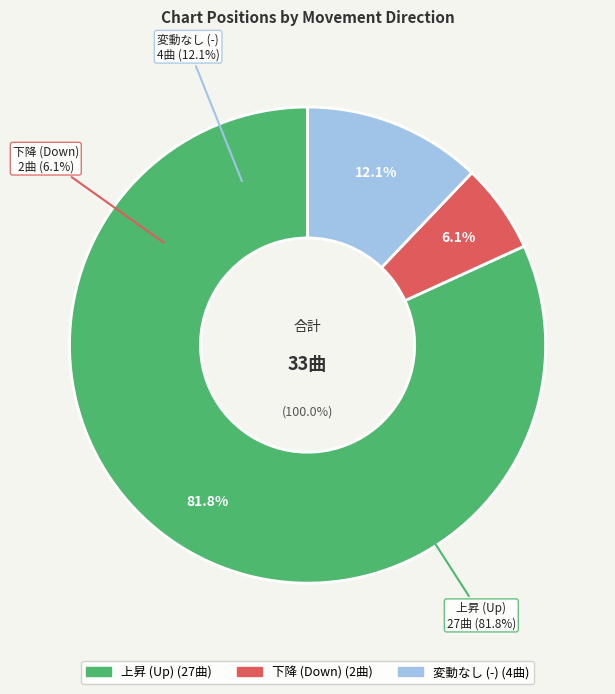

Count the number of slices in the pie.

3